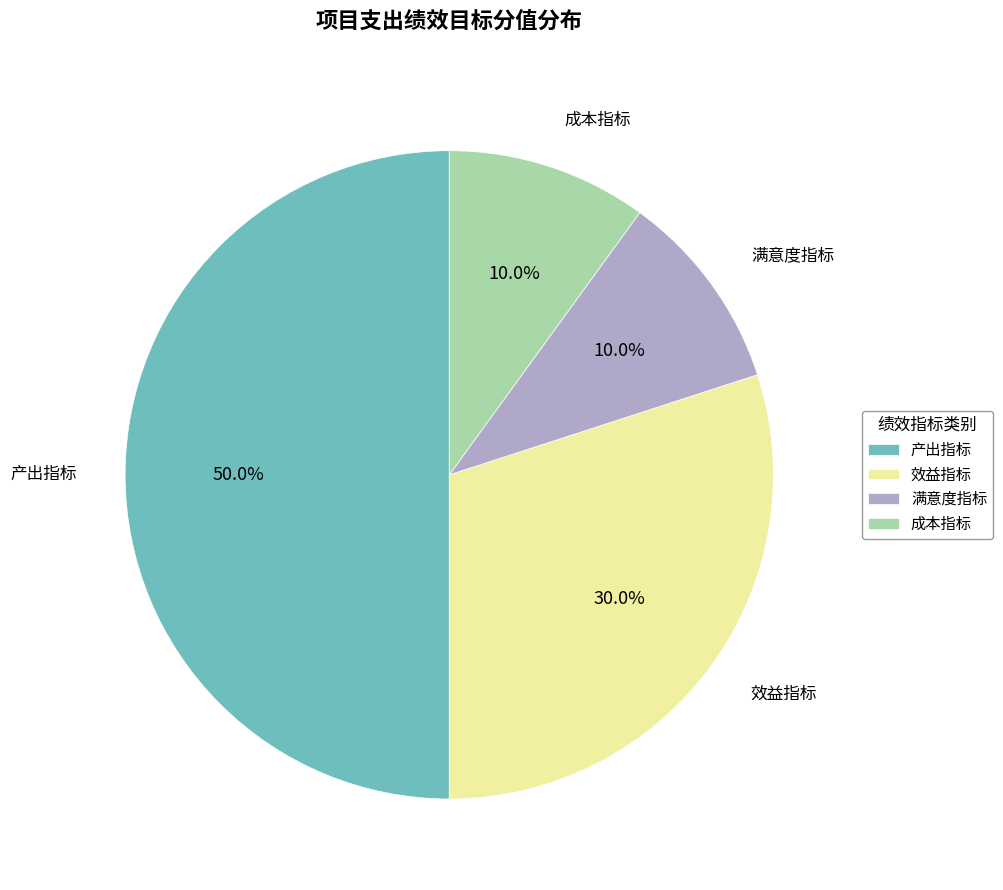

How much of the chart is everything except 产出指标?

50.0%